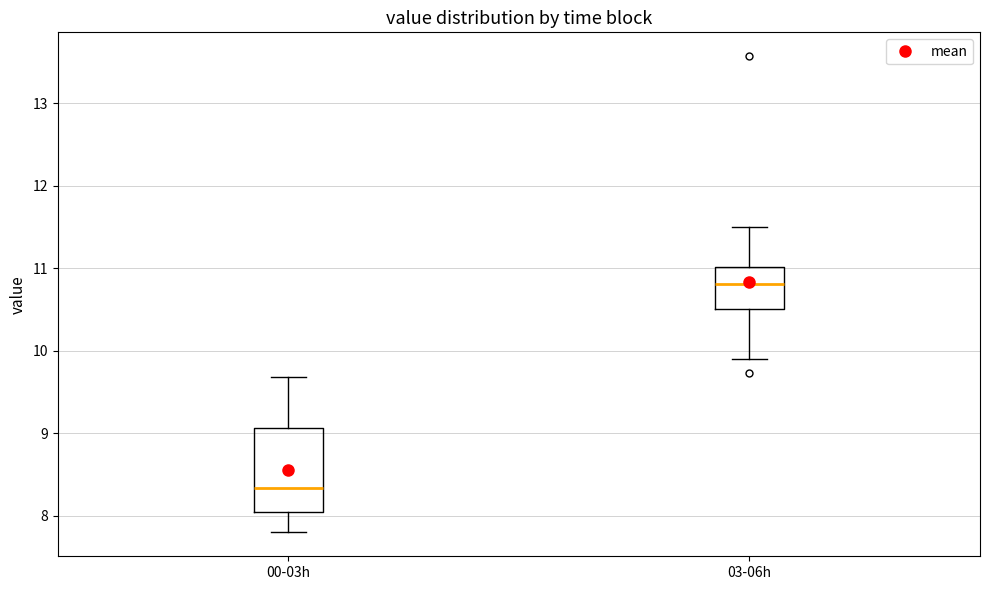

Reading left to right, transcribe this box plot: for each box, give where its median line is, the range the box spans, and where its two whiskers end, as read against the y-axis. The values are not printed on the chart, so give them approximately, as read against the axis.

00-03h: median 8.3, box 8.1 to 9.1, whiskers 7.8 to 9.7
03-06h: median 10.8, box 10.5 to 11.0, whiskers 9.9 to 11.5